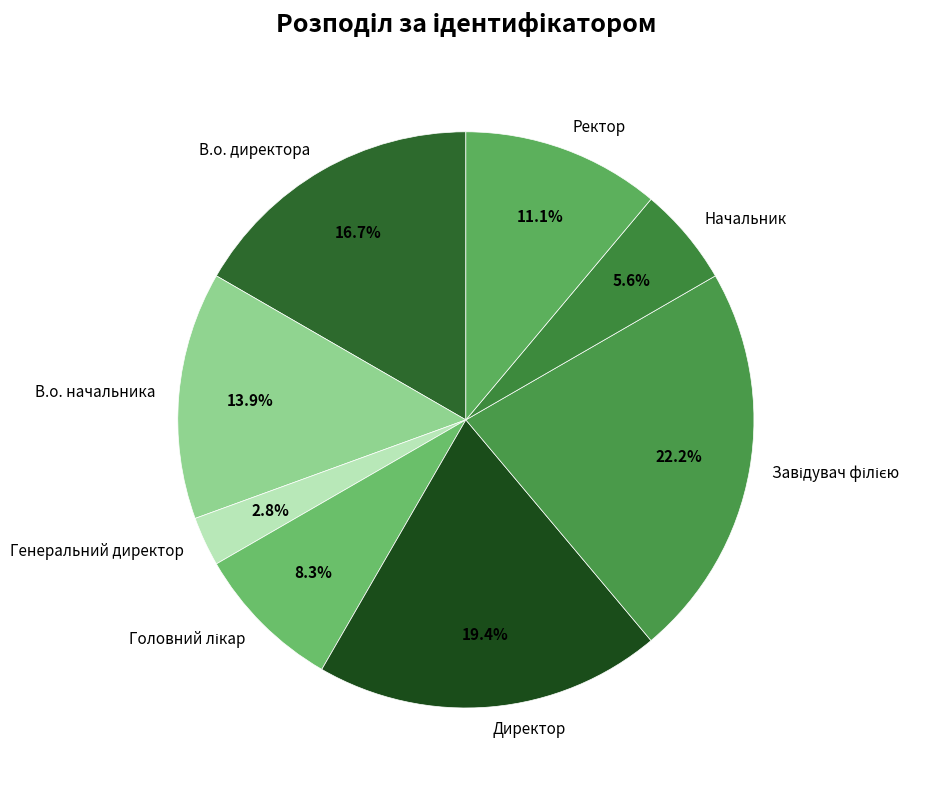

What percentage is NOT represented by Ректор?

88.9%